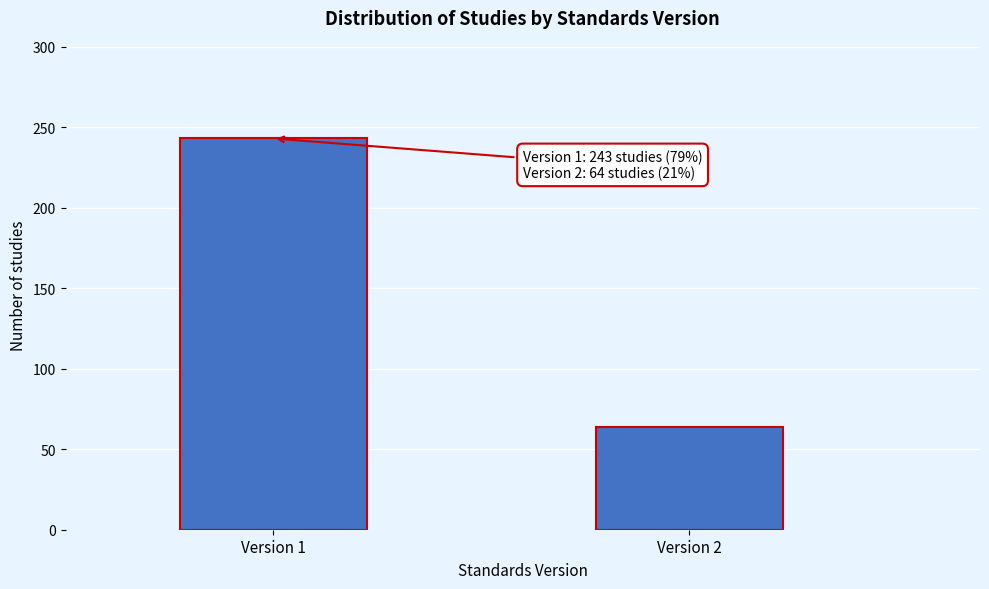

Reading left to right, extract all data points from this chart.

Version 1=243	Version 2=64